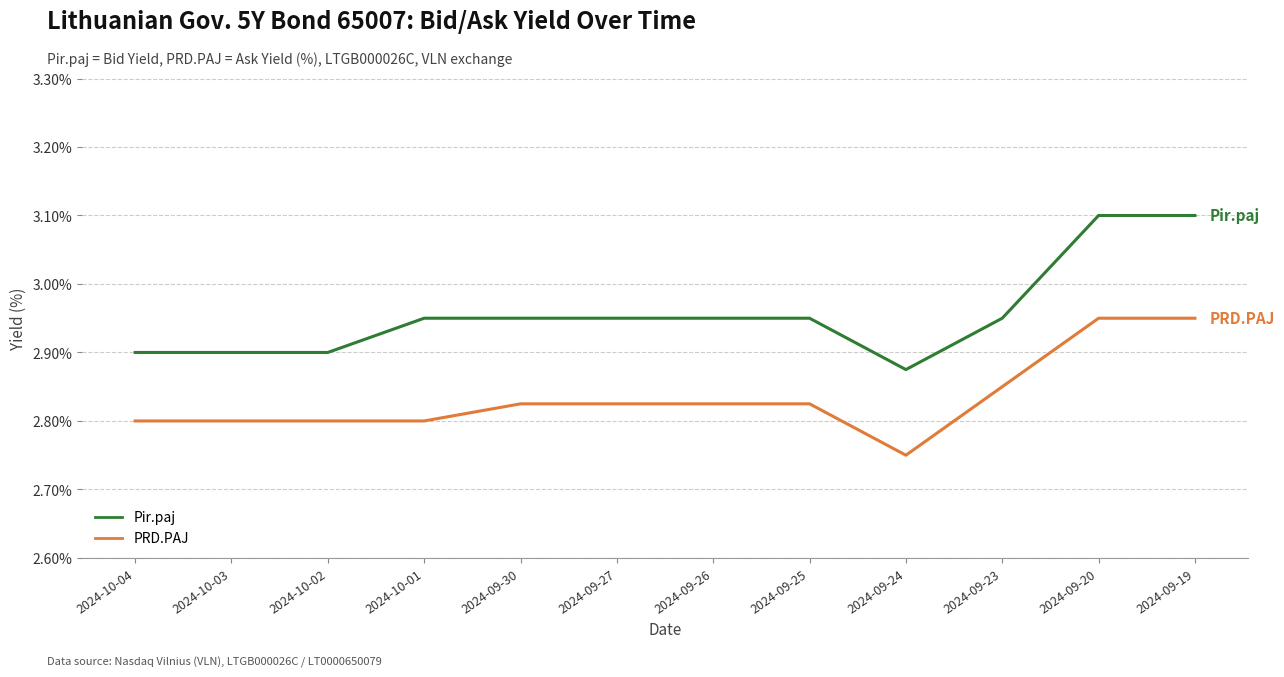

Is the value of PRD.PAJ at 2024-10-01 greater than the value of Pir.paj at 2024-09-26?

No